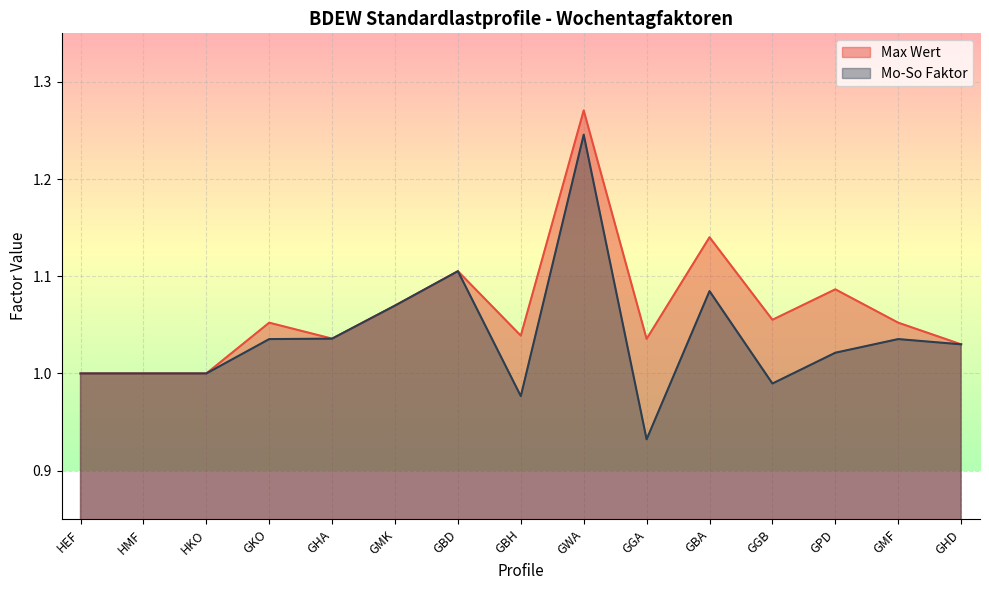

Rank the series at GBD from lowest to highest value.

Max Wert, Mo-So Faktor